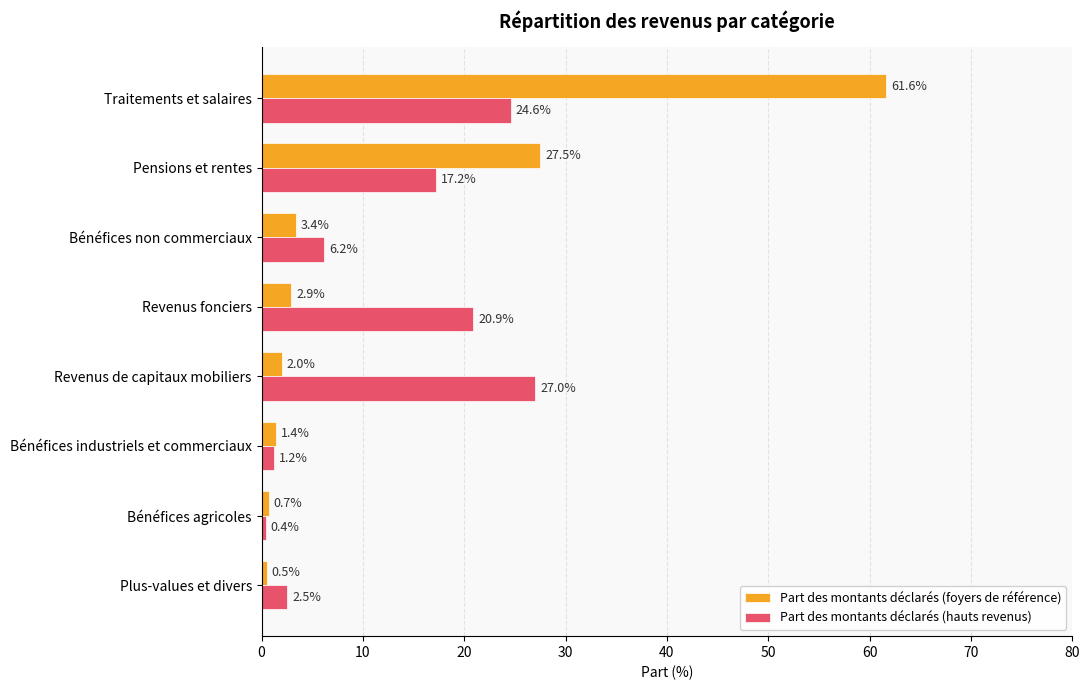

What are all the series names shown in the legend?

Part des montants déclarés (foyers de référence), Part des montants déclarés (hauts revenus)